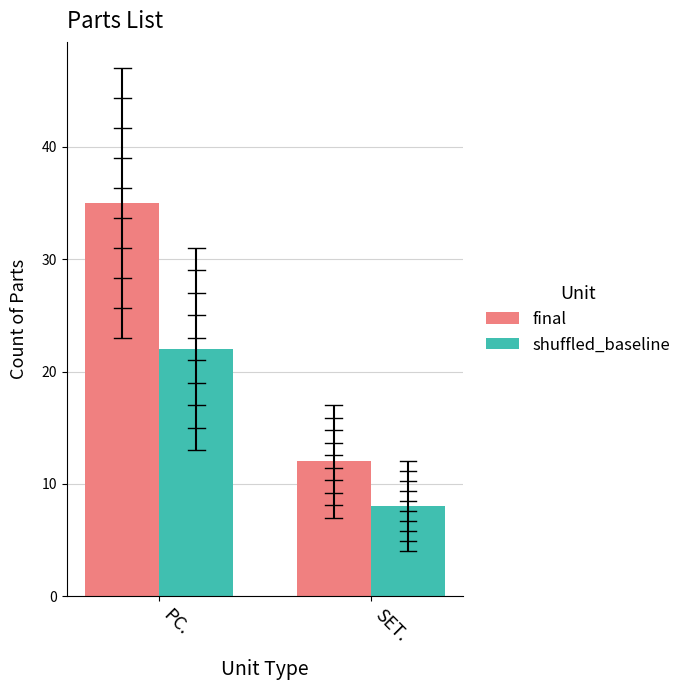

Is it true that shuffled_baseline equals 12 at PC.?

False